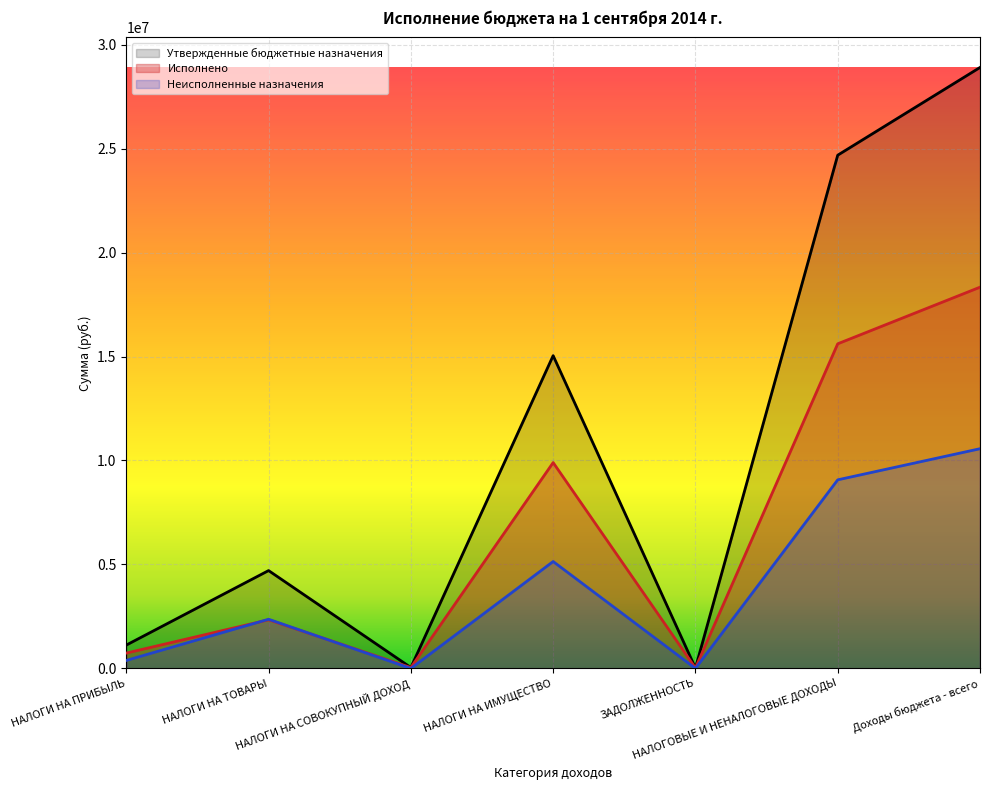

Which series has the largest total across all categories?

Утвержденные бюджетные назначения